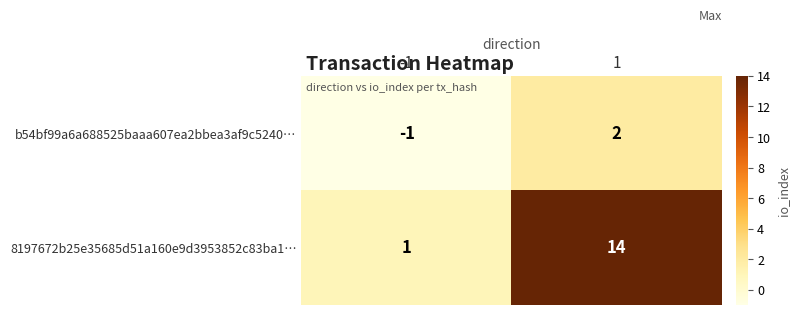

The value of 8197672b25e35685d51a160e9d3953852c83ba1… at -1 is 2. True or false?

False